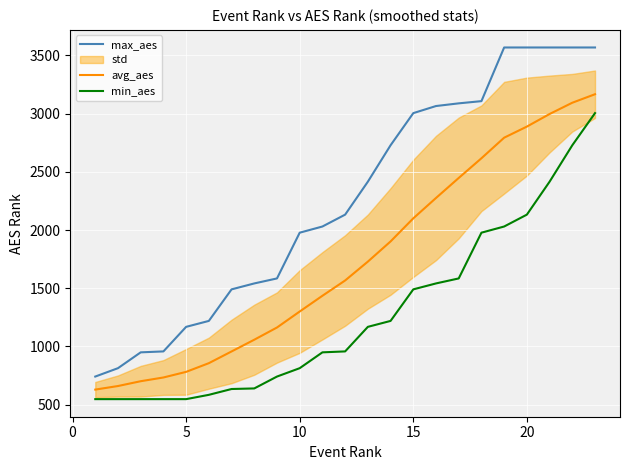

True or false: avg_aes and min_aes intersect in this chart.

False